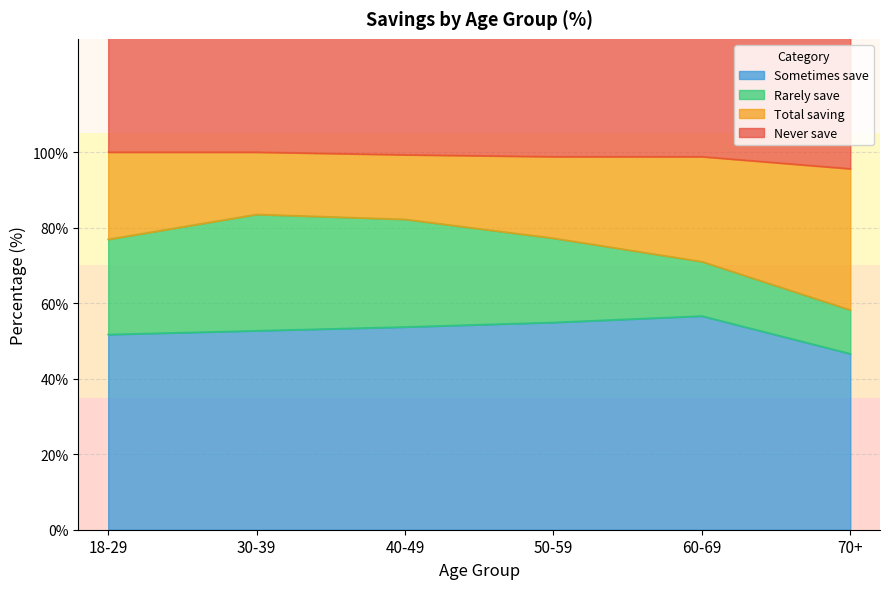

What is the label of the 4th point from the left?

50-59